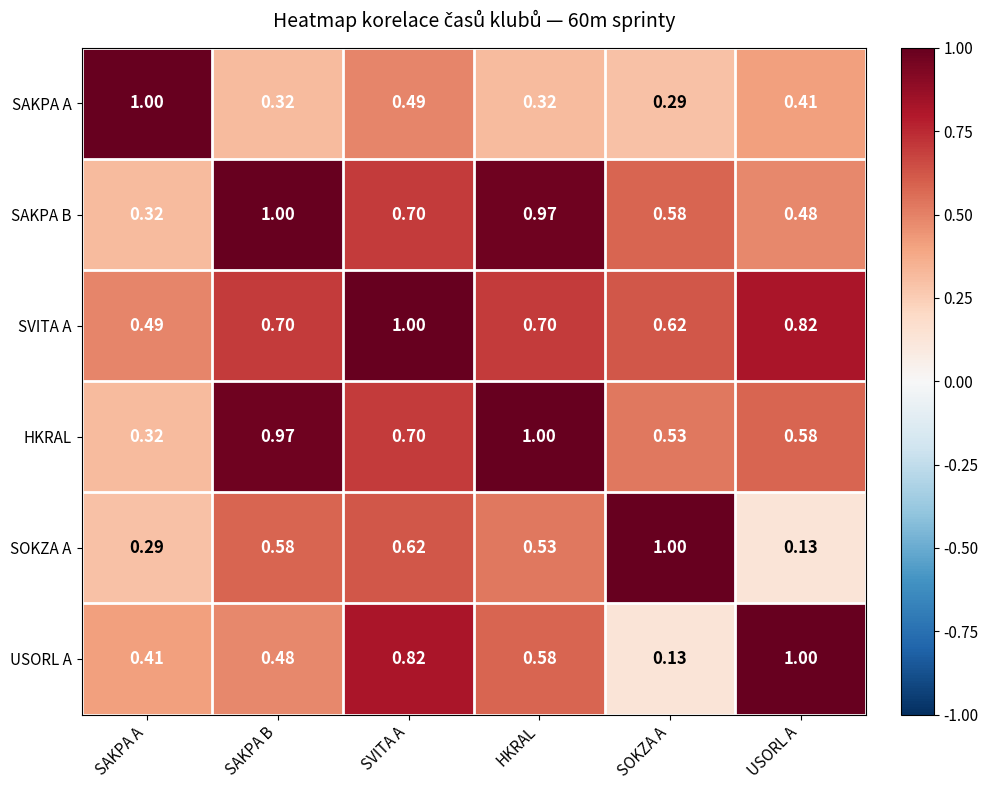

At which label does SOKZA A reach its peak?

SOKZA A